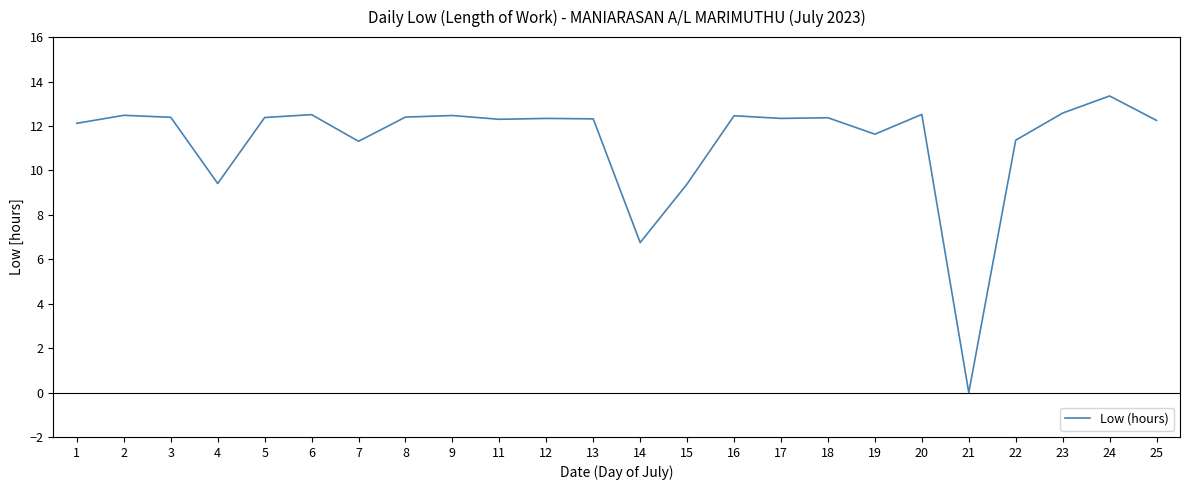

Count the number of values greater than 12.

17